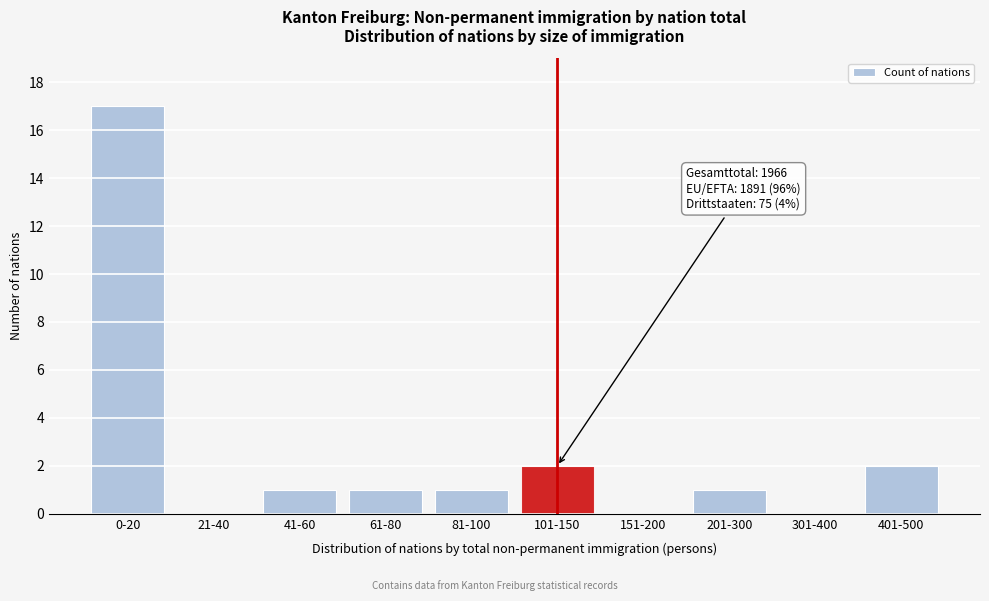

Reading left to right, transcribe all the data shown in this chart.

0-20=17	21-40=0	41-60=1	61-80=1	81-100=1	101-150=2	151-200=0	201-300=1	301-400=0	401-500=2